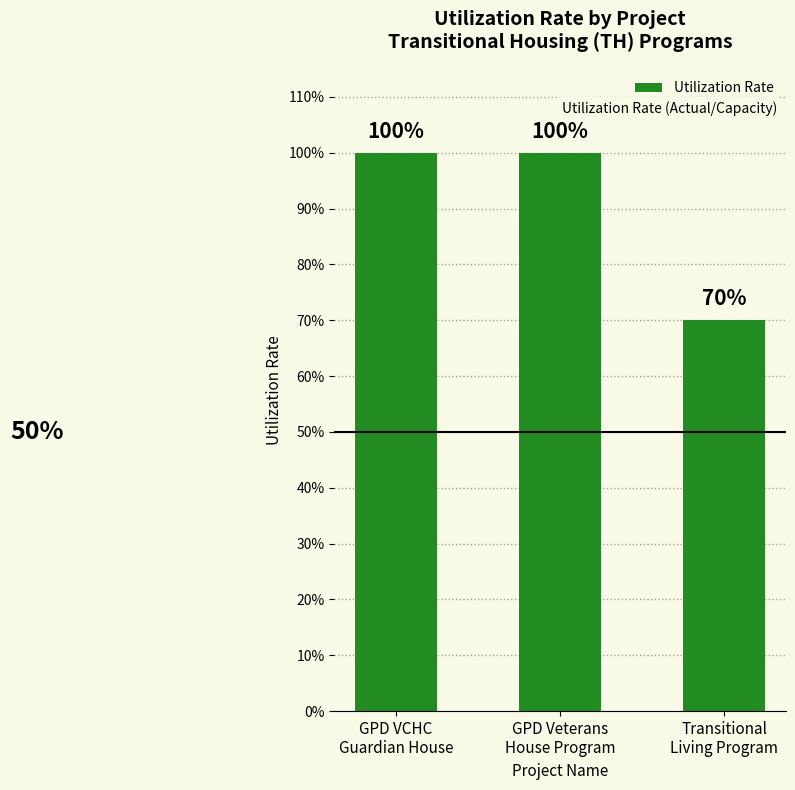

Reading left to right, transcribe all the data shown in this chart.

1.0	1.0	0.7